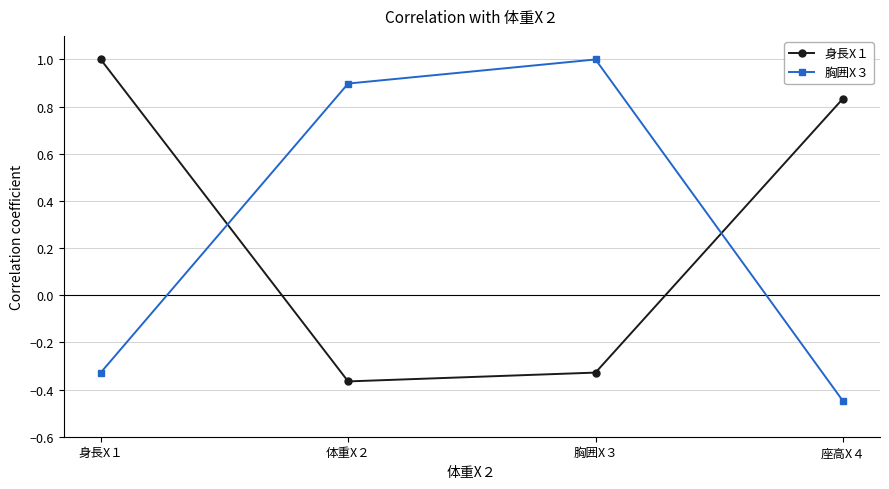

What is the label of the 1st point from the left?

身長X１